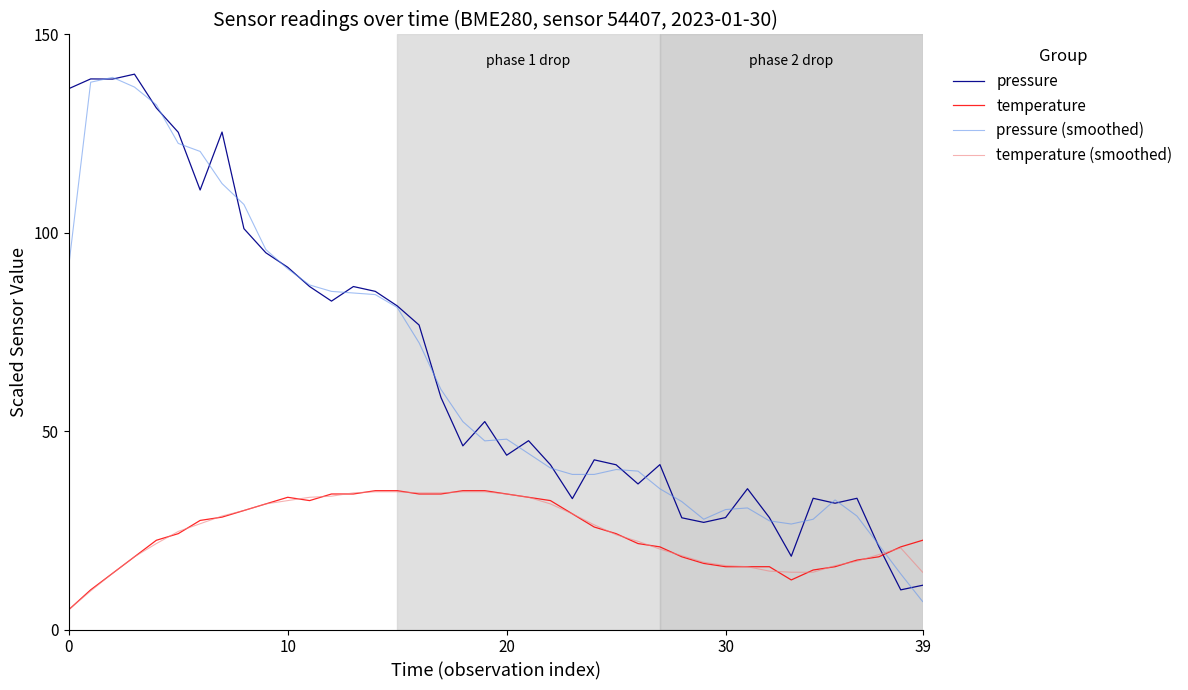

What is the difference between the maximum and second lowest values in the pressure (smoothed) series?

125.2